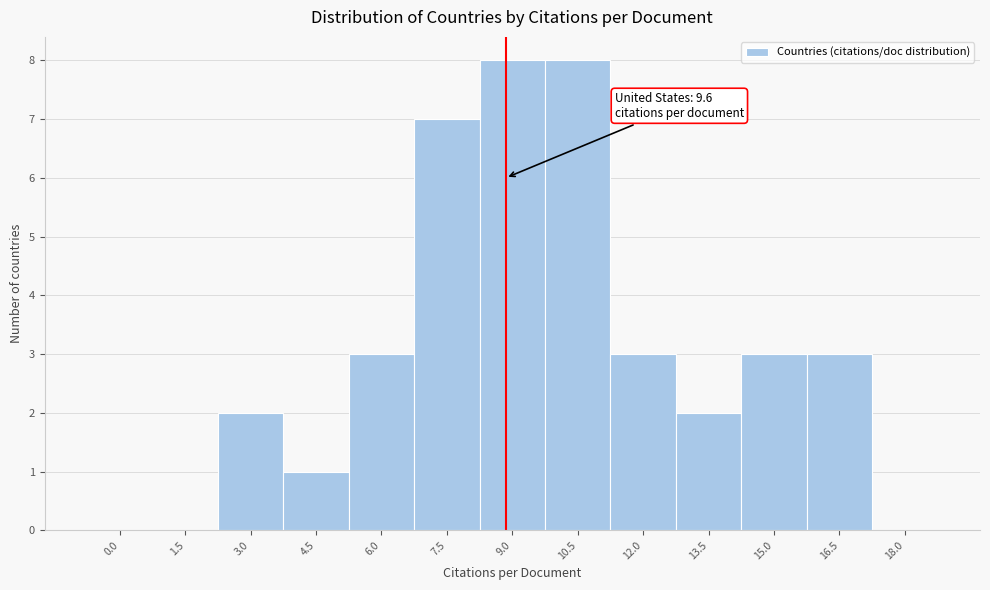

Reading left to right, extract all data points from this chart.

0.0=0	1.5=0	3.0=2	4.5=1	6.0=3	7.5=7	9.0=8	10.5=8	12.0=3	13.5=2	15.0=3	16.5=3	18.0=0